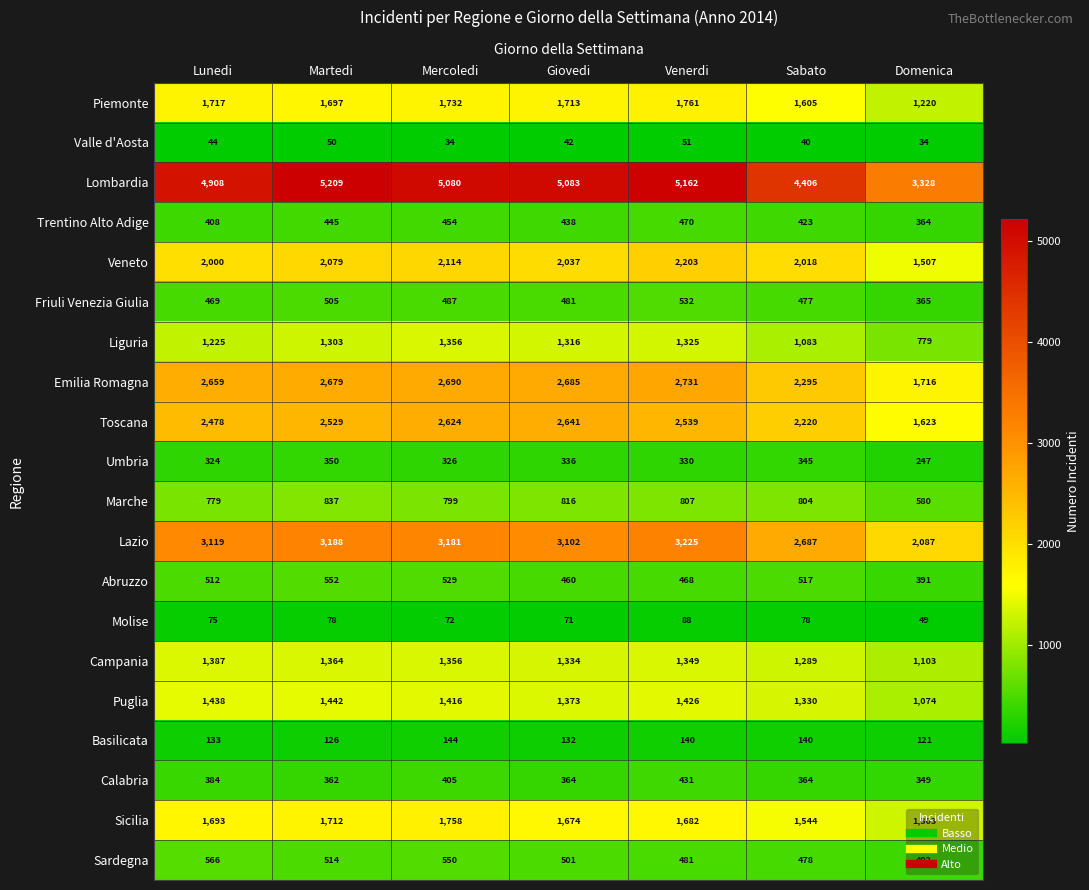

What is the sum of the Lazio values at Venerdi and Martedi?

6413